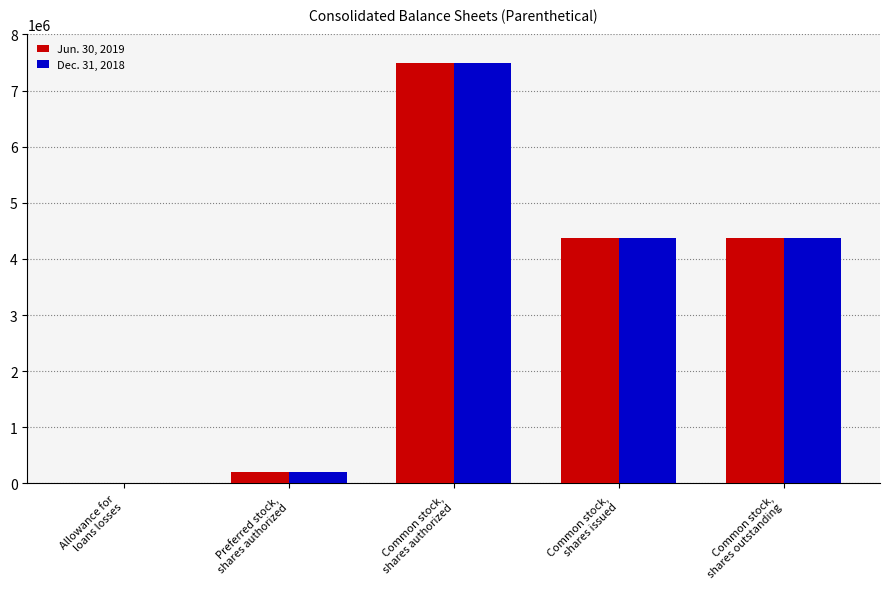

Count the number of categories in the chart.

5